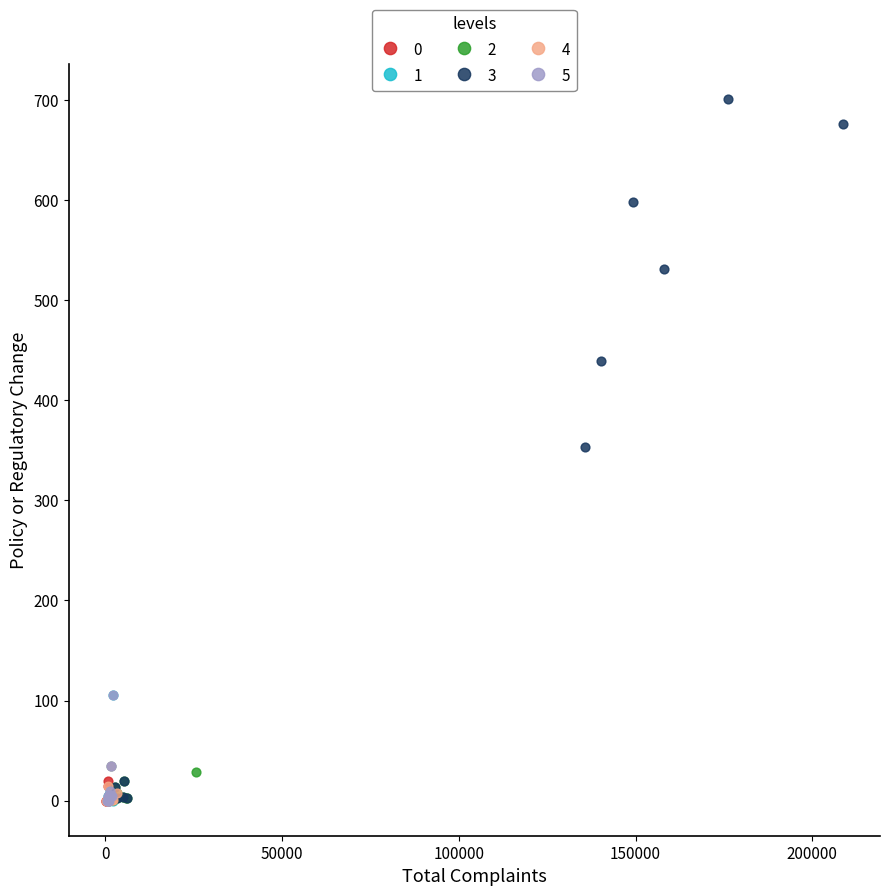

Which series contains the highest Y value?

3